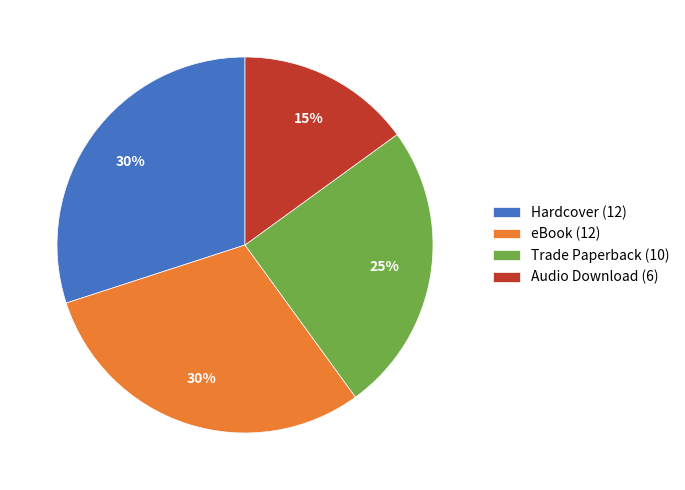

What is the ratio of the value at eBook (12) to the value at Hardcover (12)?

1.0